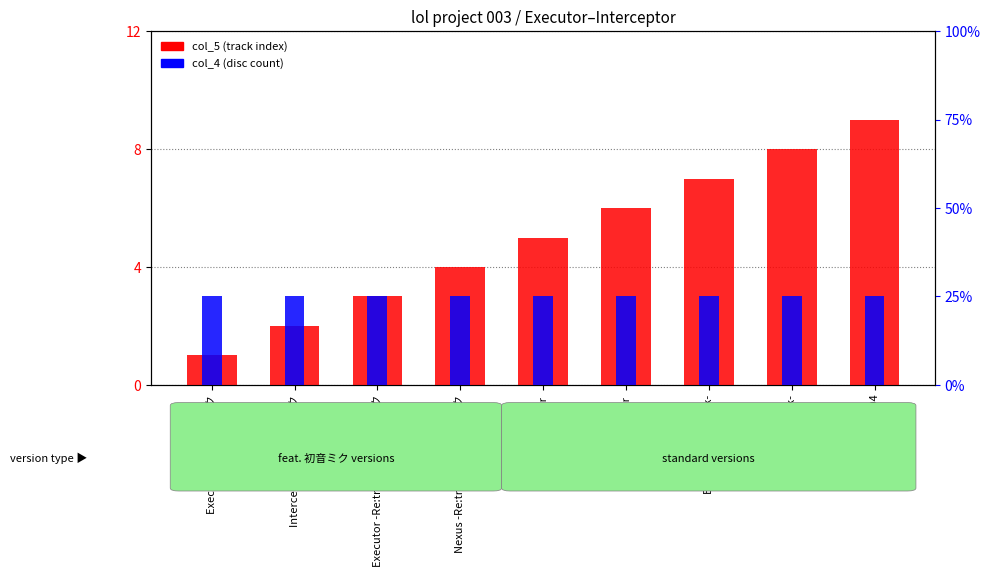

What position from the left is Interceptor feat. 初音ミク?

2